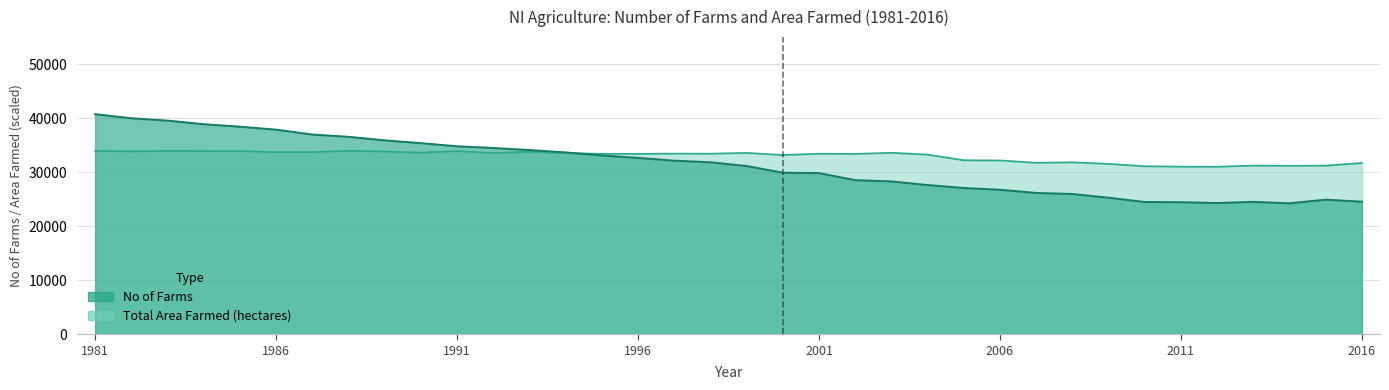

The value of Total Area Farmed (hectares) at 2001 is 33404.7. True or false?

True